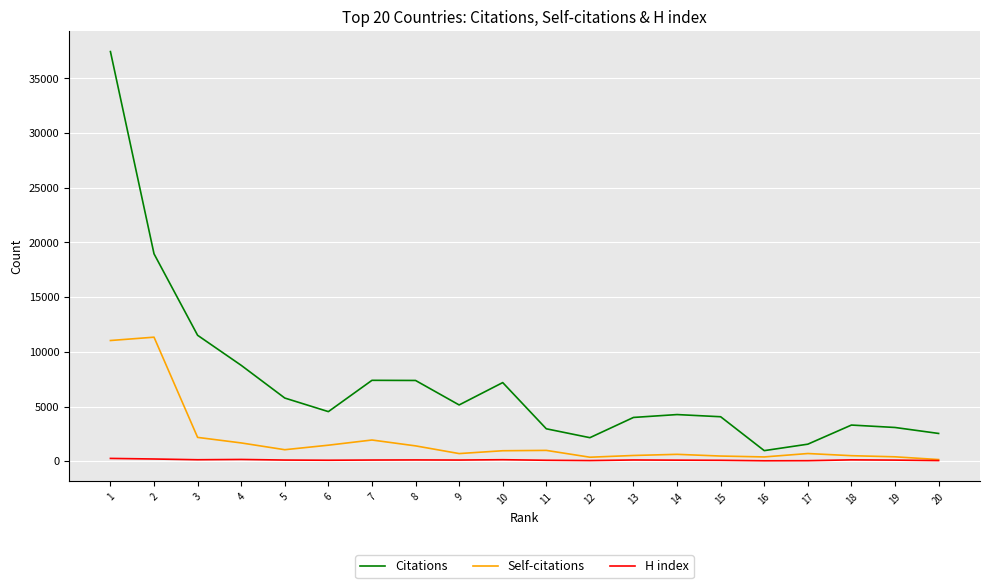

True or false: Citations and H index cross at least once.

False